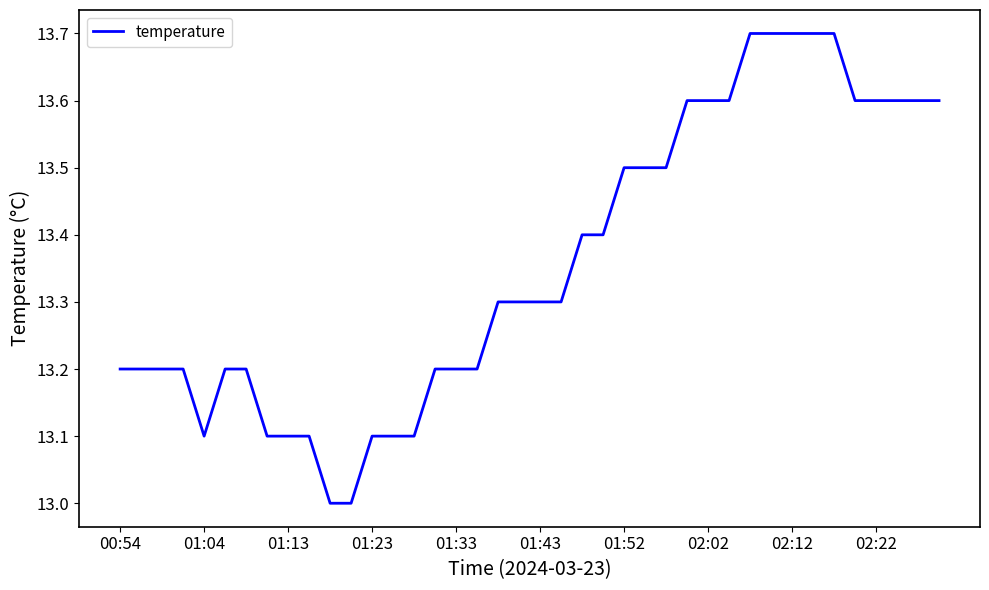

What is the maximum value shown in the chart?

13.7